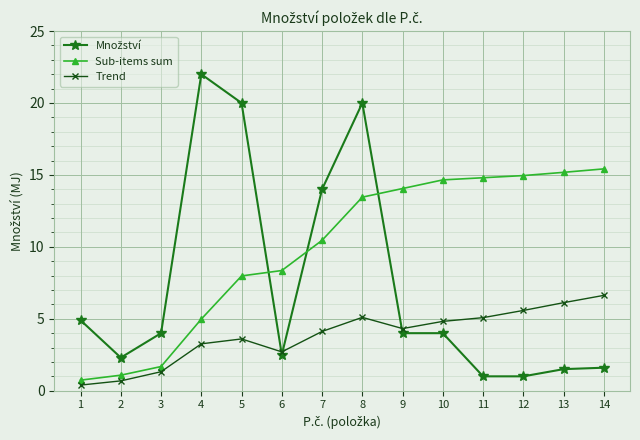

Which series changed the most between 1 and 10?

Sub-items sum